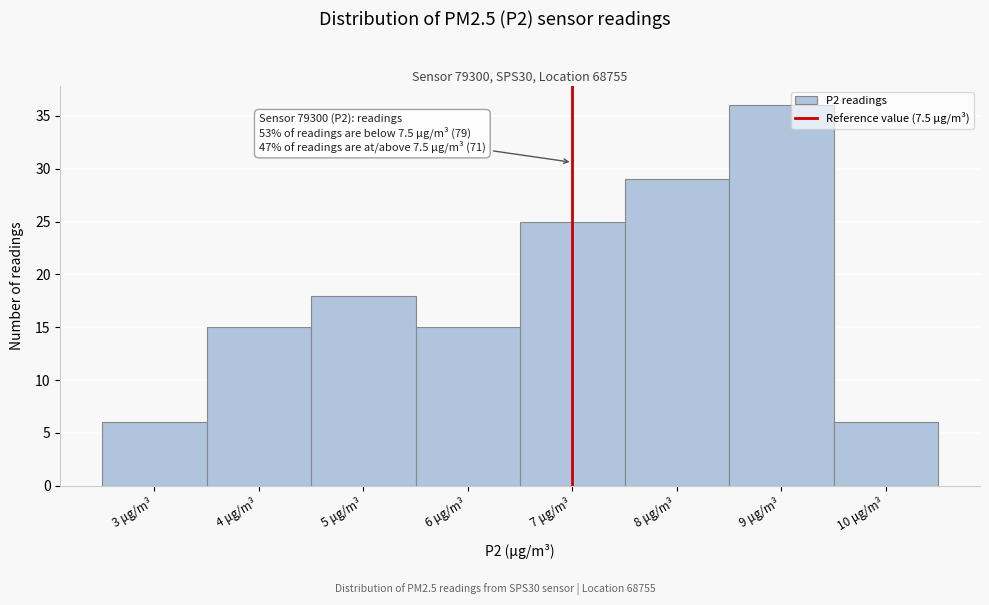

Reading left to right, transcribe all the data shown in this chart.

3 μg/m³=6	4 μg/m³=15	5 μg/m³=18	6 μg/m³=15	7 μg/m³=25	8 μg/m³=29	9 μg/m³=36	10 μg/m³=6